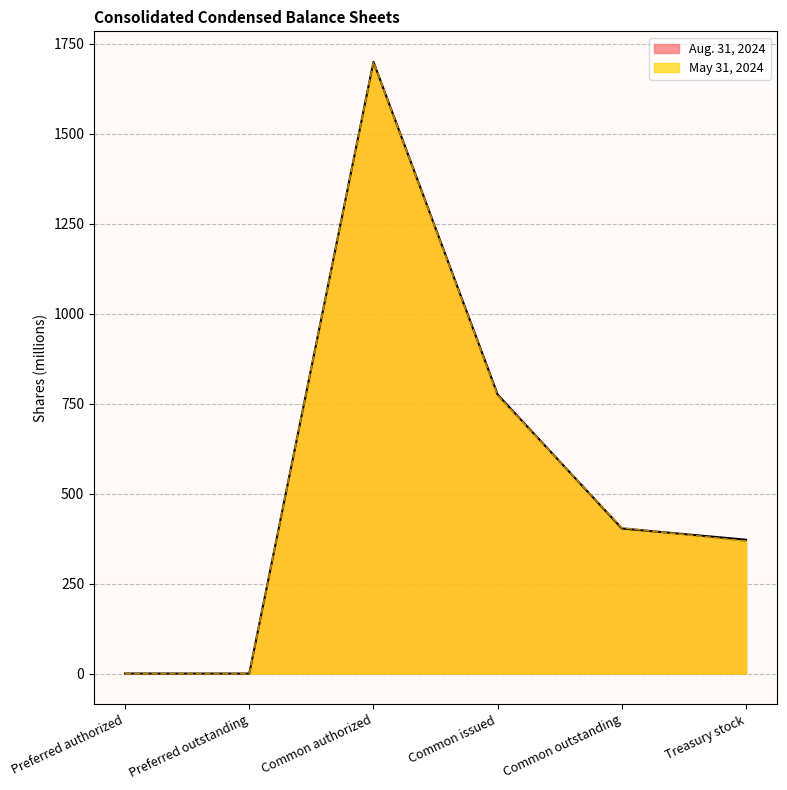

Is it true that Aug. 31, 2024 equals 1341.0 at Common issued?

False